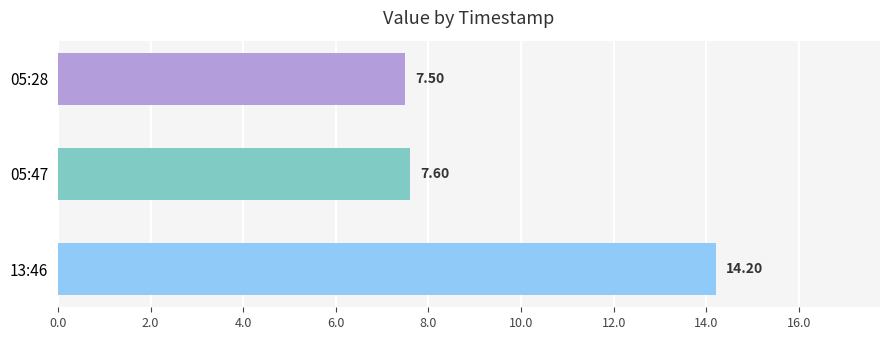

List the labels in order of value, largest first.

13:46, 05:47, 05:28